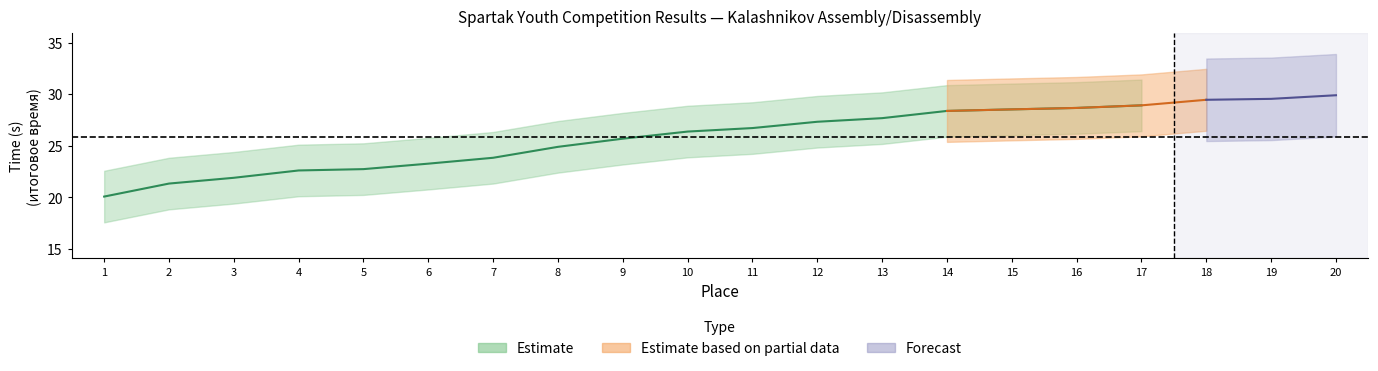

Which label corresponds to the smallest value in the chart?

1